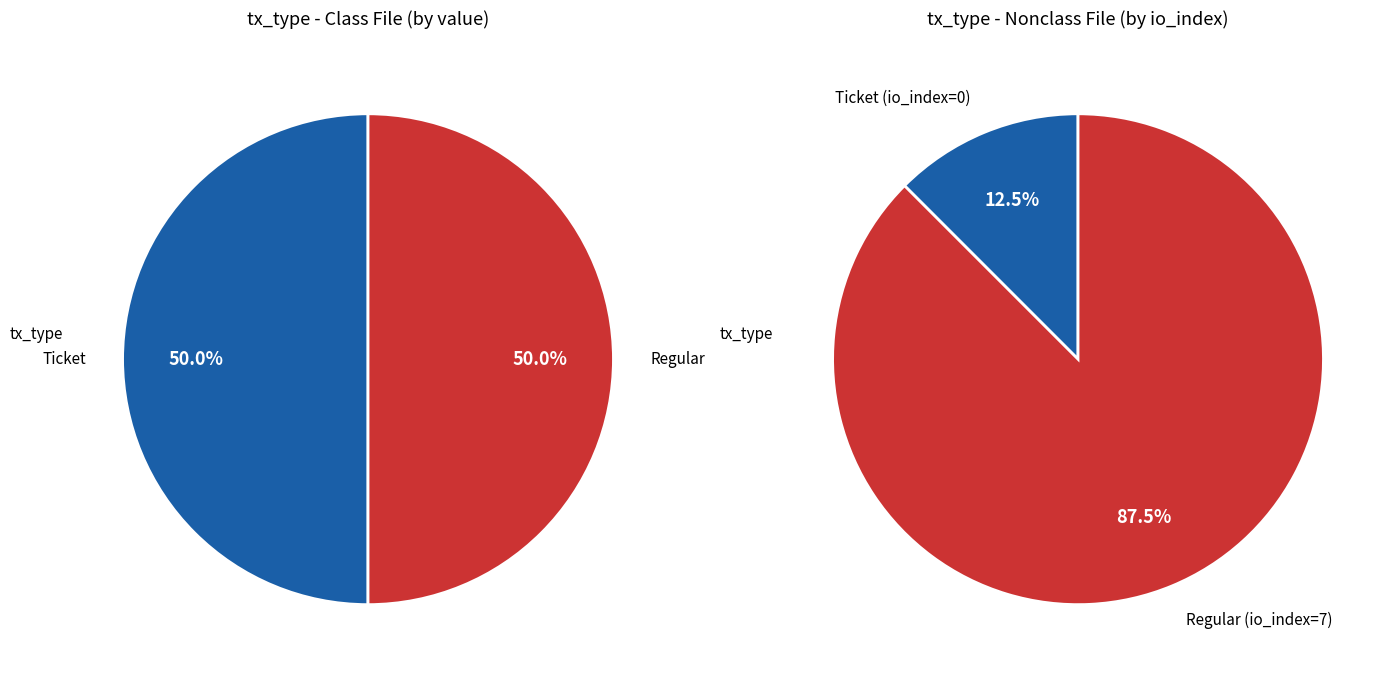

To the nearest percent, what is the combined percentage of value and io_index?

100%